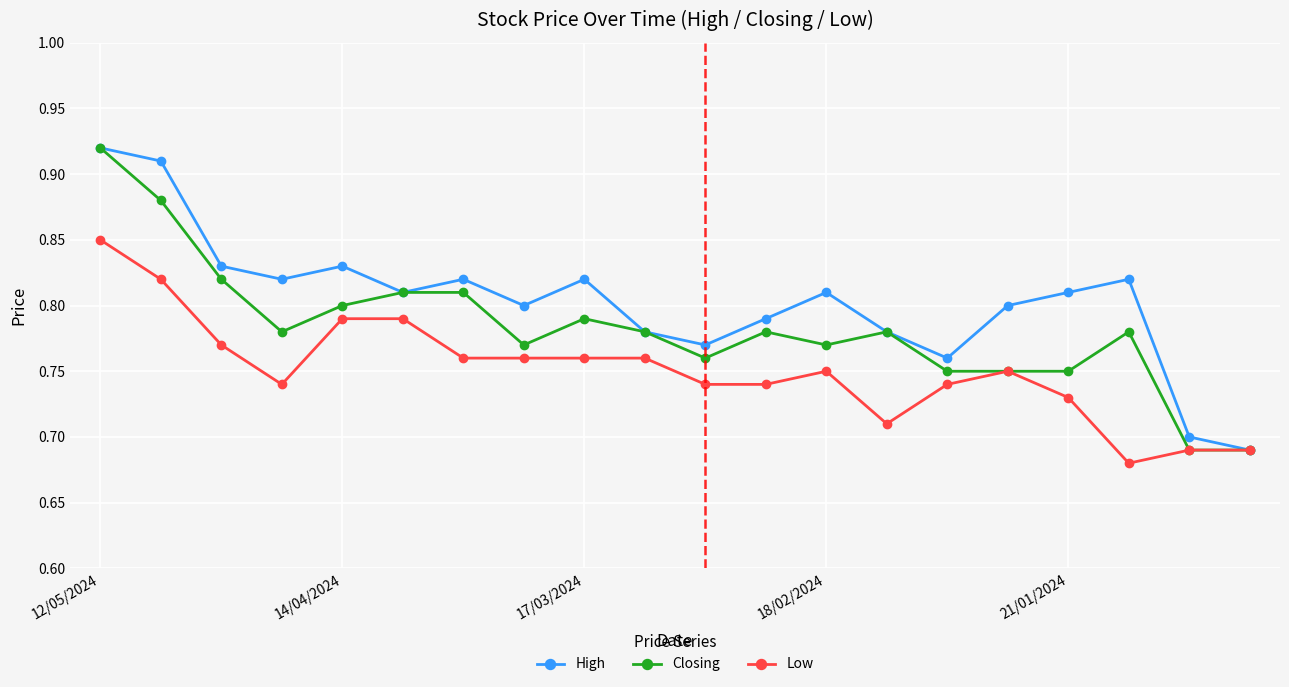

Which series has the largest total across all categories?

High